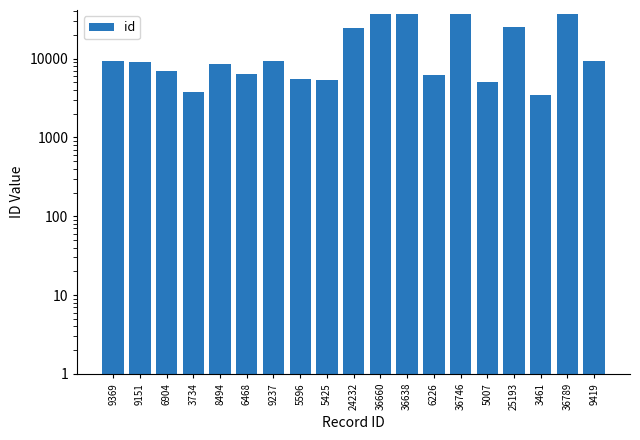

How many values are below 9151?

9